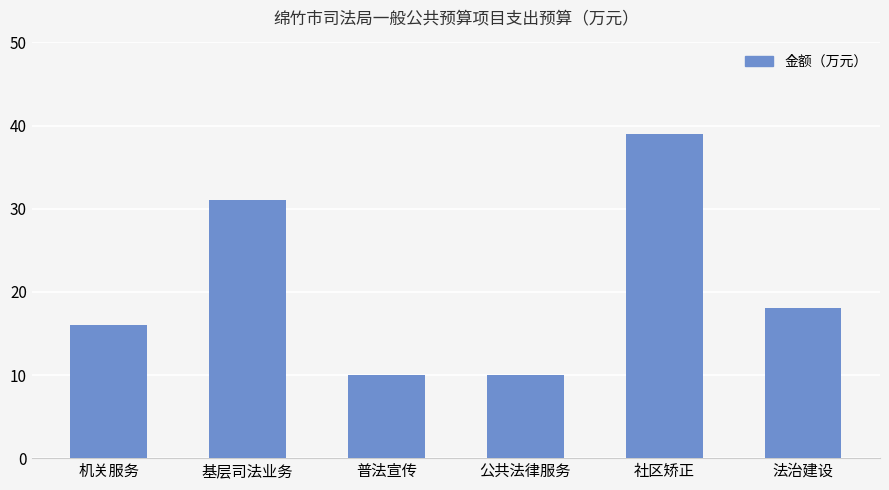

What position from the left is 机关服务?

1